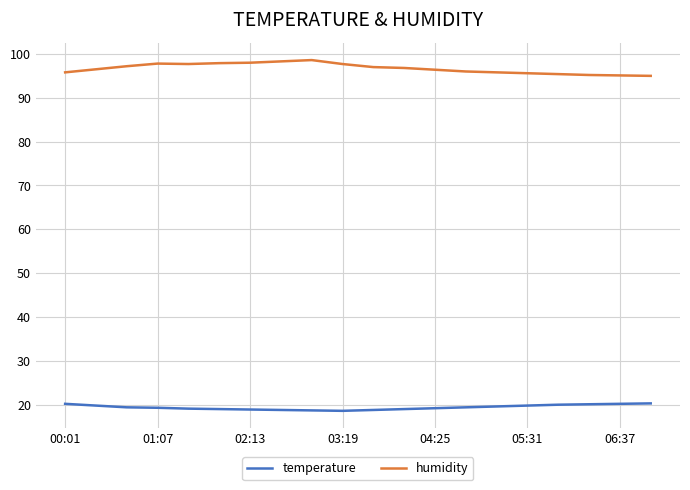

At how many categories does at least one series exceed 67?

20